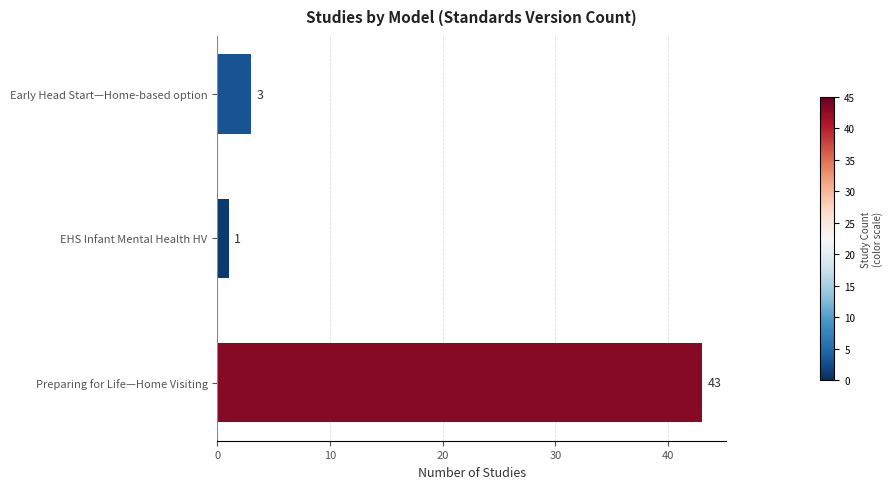

Which label corresponds to the largest value in the chart?

Preparing for Life—Home Visiting